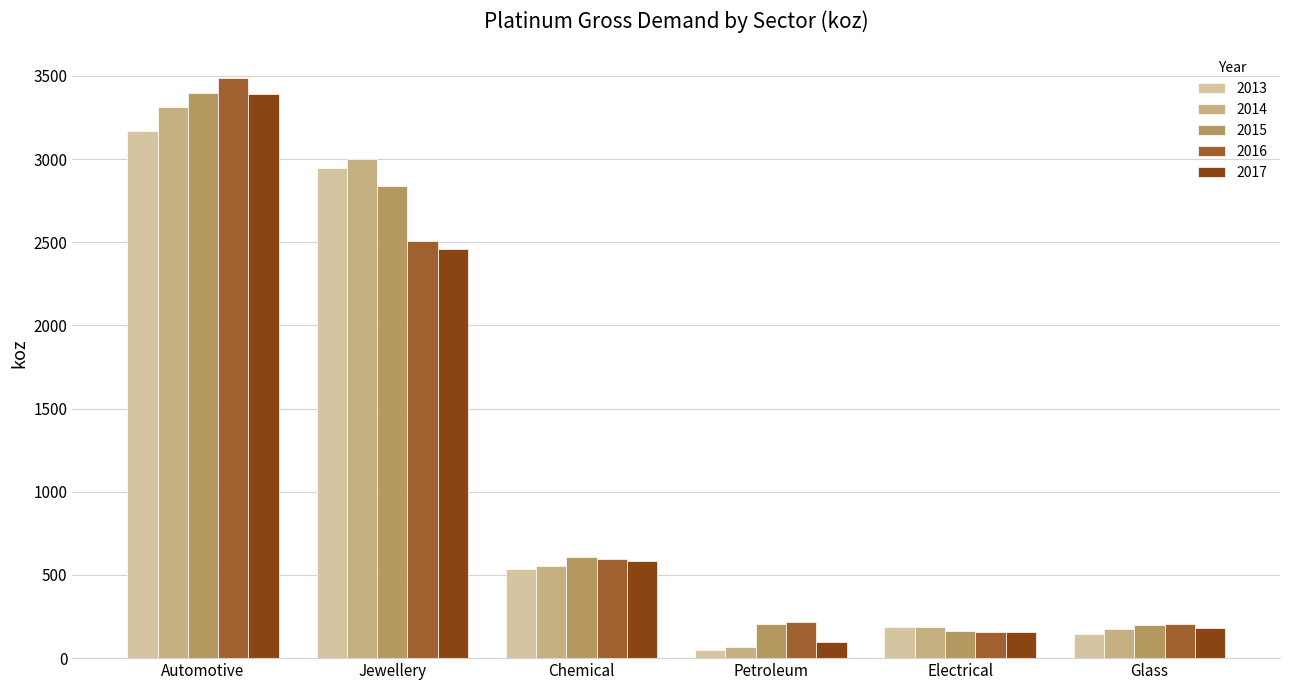

List the series in order of their overall mean, highest first.

2015, 2014, 2016, 2013, 2017